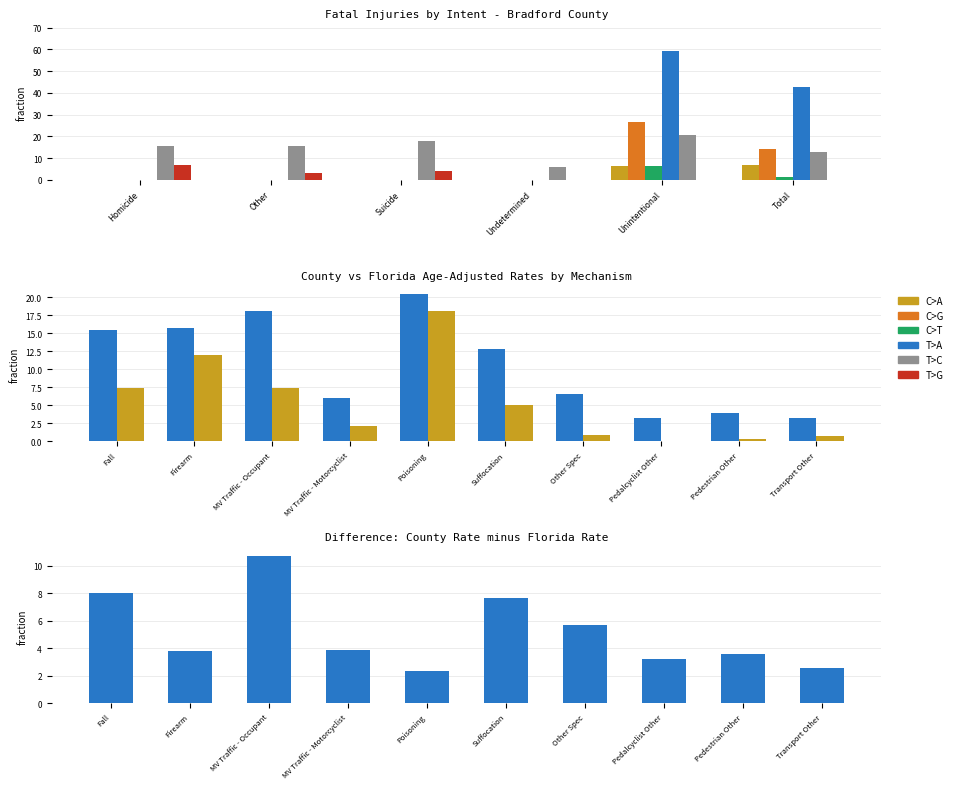

What is the value of the T>C bar at the 3rd from the left?

18.0